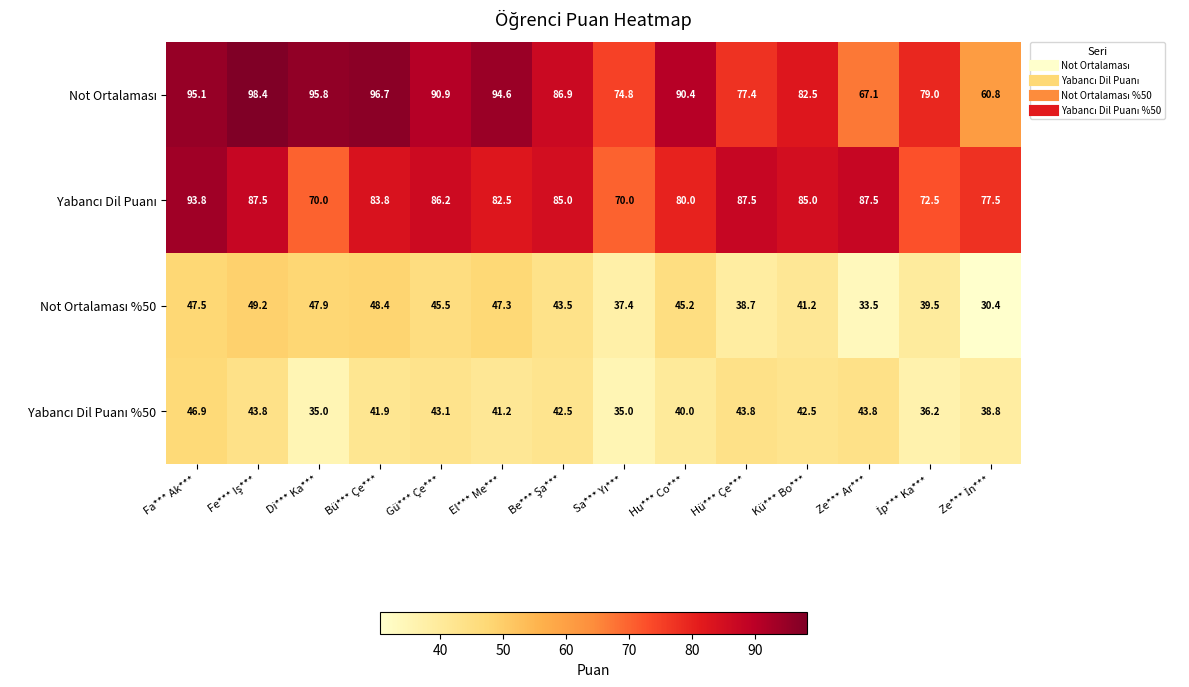

What is the spread (max minus min) of values at Bü*** Çe***?

54.8